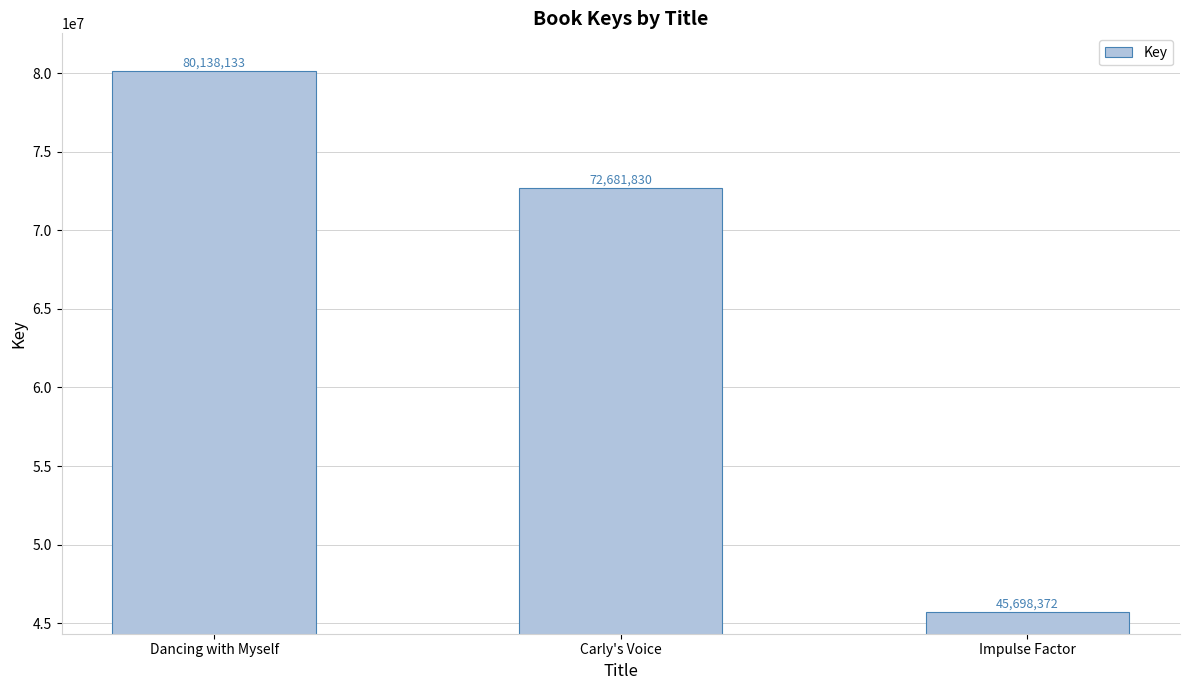

What is the greatest value displayed?

80138133